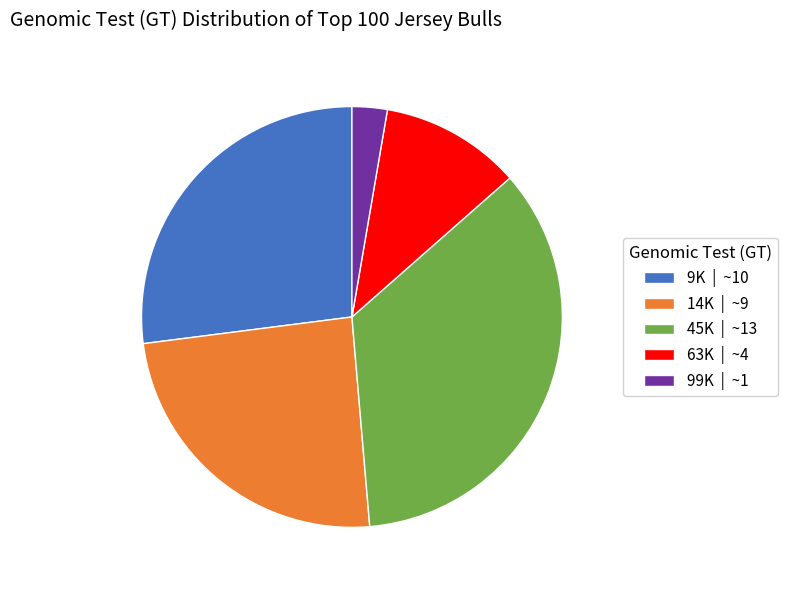

How many segments does this pie chart have?

5